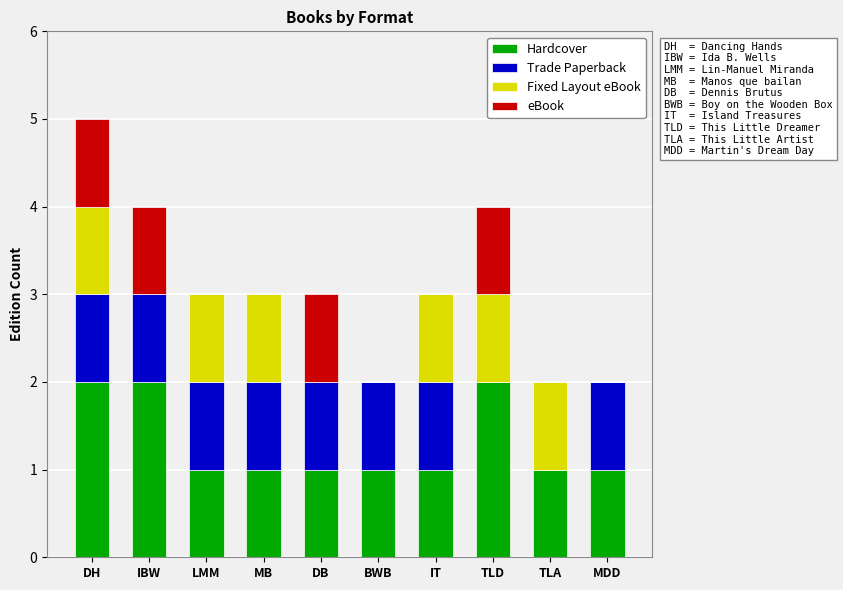

What is the sum of the Hardcover values at LMM and TLD?

3